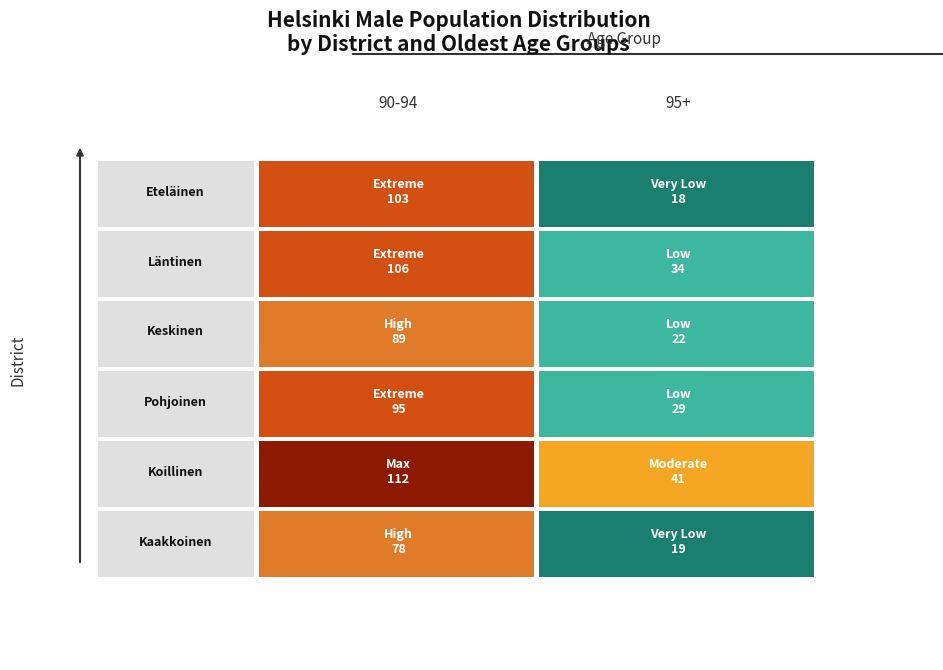

What is the maximum value for Koillinen suurpiiri?

112